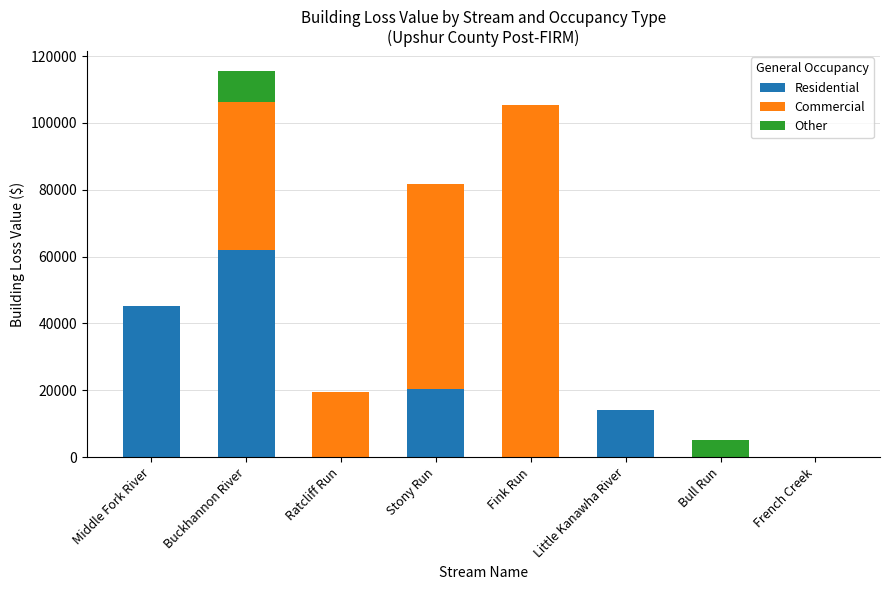

The Residential series shows -25254.0 at French Creek. True or false?

False